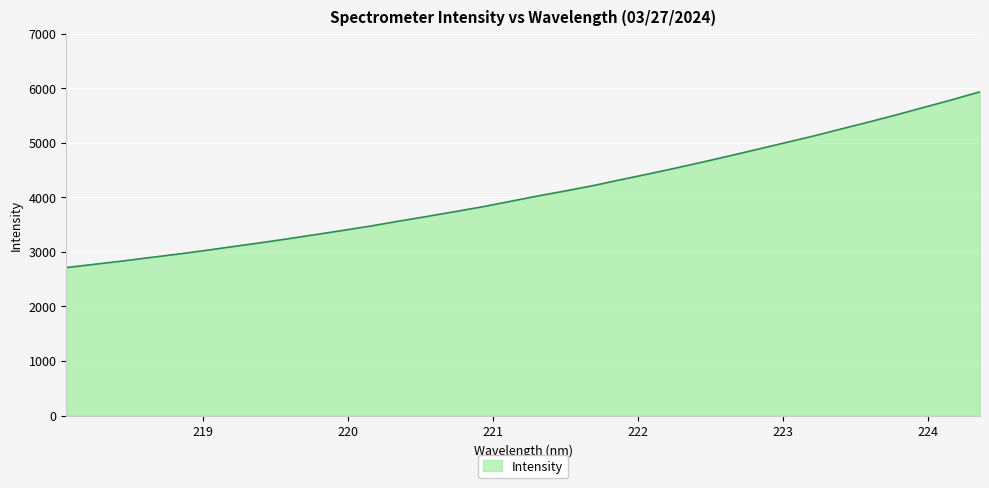

What is the greatest value displayed?

5934.6